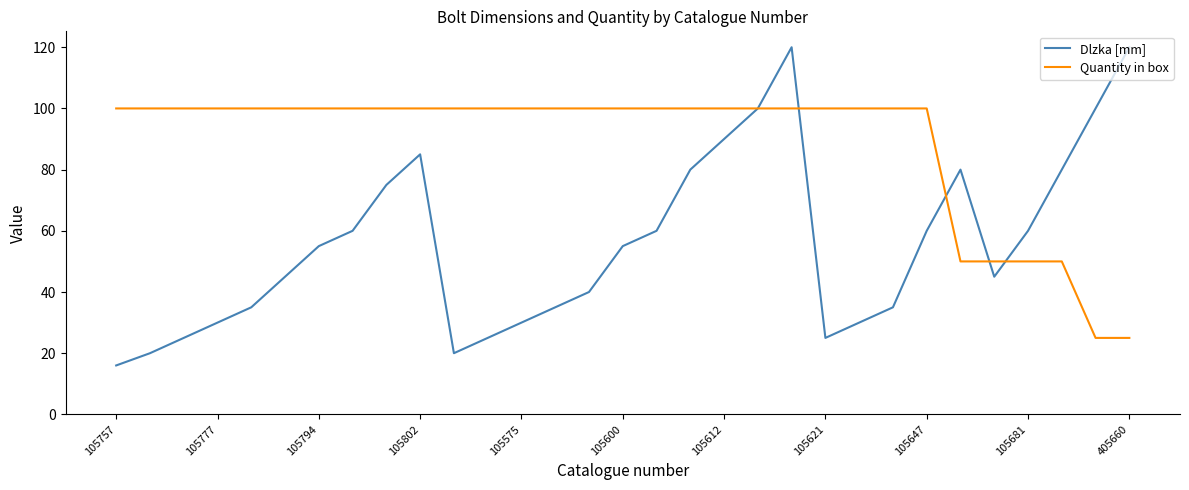

Does the chart display data point markers on the line(s)?

No